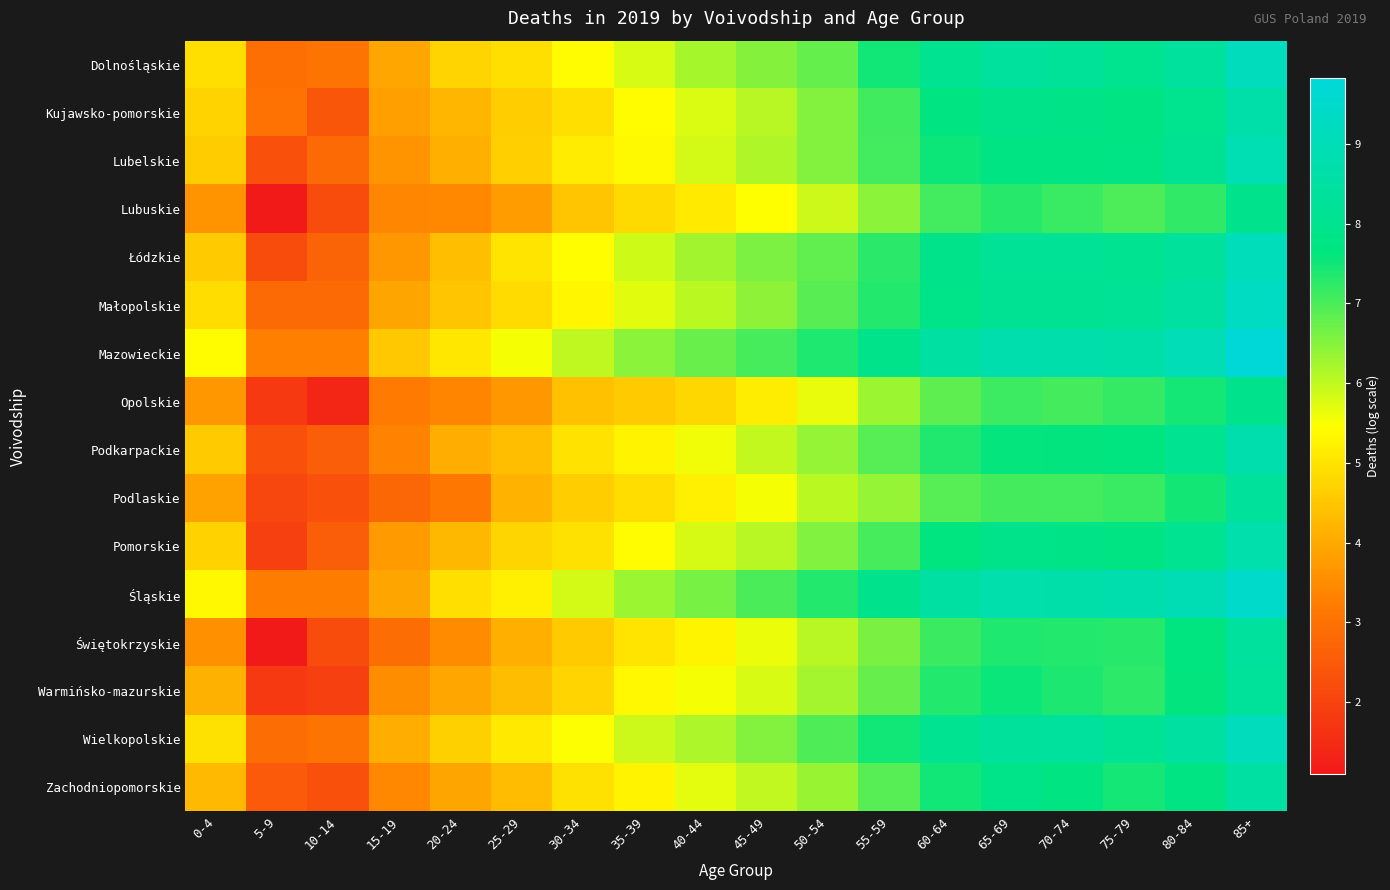

Reading right to left, transcribe all the data shown in this chart.

Dolnośląskie: 85+=9.1	80-84=8.4	75-79=8.0	70-74=8.2	65-69=8.4	60-64=8.1	55-59=7.5	50-54=6.8	45-49=6.5	40-44=6.2	35-39=5.8	30-34=5.4	25-29=4.9	20-24=4.7	15-19=4.0	10-14=3.0	5-9=2.9	0-4=4.9
Kujawsko-pomorskie: 85+=8.7	80-84=8.0	75-79=7.7	70-74=7.8	65-69=7.9	60-64=7.7	55-59=7.1	50-54=6.5	45-49=6.1	40-44=5.8	35-39=5.4	30-34=4.9	25-29=4.6	20-24=4.2	15-19=3.8	10-14=2.4	5-9=3.0	0-4=4.7
Lubelskie: 85+=8.9	80-84=8.1	75-79=7.8	70-74=7.8	65-69=7.8	60-64=7.5	55-59=7.1	50-54=6.5	45-49=6.2	40-44=5.8	35-39=5.4	30-34=5.1	25-29=4.7	20-24=4.1	15-19=3.6	10-14=2.8	5-9=2.3	0-4=4.6
Lubuskie: 85+=8.0	80-84=7.2	75-79=7.0	70-74=7.2	65-69=7.3	60-64=7.1	55-59=6.5	50-54=5.9	45-49=5.5	40-44=5.1	35-39=4.8	30-34=4.5	25-29=3.8	20-24=3.4	15-19=3.4	10-14=2.2	5-9=1.1	0-4=3.6
Łódzkie: 85+=9.1	80-84=8.3	75-79=8.0	70-74=8.2	65-69=8.2	60-64=7.9	55-59=7.3	50-54=6.8	45-49=6.6	40-44=6.3	35-39=5.9	30-34=5.4	25-29=5.0	20-24=4.4	15-19=3.7	10-14=2.7	5-9=2.2	0-4=4.6
Małopolskie: 85+=9.3	80-84=8.5	75-79=8.2	70-74=8.1	65-69=8.1	60-64=7.9	55-59=7.3	50-54=6.9	45-49=6.4	40-44=6.0	35-39=5.7	30-34=5.3	25-29=4.9	20-24=4.5	15-19=3.9	10-14=2.8	5-9=2.8	0-4=4.9
Mazowieckie: 85+=9.8	80-84=9.0	75-79=8.6	70-74=8.7	65-69=8.8	60-64=8.5	55-59=7.9	50-54=7.4	45-49=7.0	40-44=6.8	35-39=6.5	30-34=6.0	25-29=5.5	20-24=5.1	15-19=4.5	10-14=3.3	5-9=3.3	0-4=5.4
Opolskie: 85+=8.0	80-84=7.5	75-79=7.2	70-74=7.1	65-69=7.1	60-64=6.8	55-59=6.3	50-54=5.7	45-49=5.2	40-44=4.8	35-39=4.6	30-34=4.4	25-29=3.7	20-24=3.4	15-19=3.2	10-14=1.4	5-9=1.8	0-4=3.7
Podkarpackie: 85+=8.8	80-84=8.0	75-79=7.6	70-74=7.6	65-69=7.6	60-64=7.4	55-59=6.9	50-54=6.4	45-49=6.0	40-44=5.6	35-39=5.3	30-34=5.0	25-29=4.4	20-24=4.1	15-19=3.3	10-14=2.6	5-9=2.3	0-4=4.6
Podlaskie: 85+=8.4	80-84=7.5	75-79=7.2	70-74=7.1	65-69=7.1	60-64=6.9	55-59=6.4	50-54=6.1	45-49=5.5	40-44=5.2	35-39=4.9	30-34=4.6	25-29=4.2	20-24=3.1	15-19=2.8	10-14=2.3	5-9=2.1	0-4=3.9
Pomorskie: 85+=8.7	80-84=8.1	75-79=7.8	70-74=7.8	65-69=7.9	60-64=7.7	55-59=7.0	50-54=6.5	45-49=6.1	40-44=5.8	35-39=5.4	30-34=5.0	25-29=4.8	20-24=4.3	15-19=3.8	10-14=2.6	5-9=1.9	0-4=4.7
Śląskie: 85+=9.5	80-84=9.0	75-79=8.8	70-74=8.7	65-69=8.7	60-64=8.5	55-59=8.0	50-54=7.3	45-49=7.0	40-44=6.6	35-39=6.3	30-34=5.9	25-29=5.2	20-24=4.9	15-19=3.9	10-14=3.2	5-9=3.2	0-4=5.4
Świętokrzyskie: 85+=8.4	80-84=7.6	75-79=7.3	70-74=7.4	65-69=7.4	60-64=7.1	55-59=6.6	50-54=6.1	45-49=5.6	40-44=5.3	35-39=5.0	30-34=4.6	25-29=4.1	20-24=3.5	15-19=2.9	10-14=2.2	5-9=1.1	0-4=3.6
Warmińsko-mazurskie: 85+=8.3	80-84=7.6	75-79=7.3	70-74=7.4	65-69=7.5	60-64=7.3	55-59=6.8	50-54=6.2	45-49=5.8	40-44=5.5	35-39=5.3	30-34=4.7	25-29=4.3	20-24=4.0	15-19=3.5	10-14=1.9	5-9=1.8	0-4=4.1
Wielkopolskie: 85+=9.1	80-84=8.5	75-79=8.1	70-74=8.4	65-69=8.3	60-64=8.1	55-59=7.5	50-54=7.0	45-49=6.5	40-44=6.2	35-39=5.9	30-34=5.5	25-29=5.1	20-24=4.7	15-19=4.1	10-14=3.0	5-9=2.9	0-4=5.0
Zachodniopomorskie: 85+=8.5	80-84=7.8	75-79=7.5	70-74=7.7	65-69=7.9	60-64=7.5	55-59=6.9	50-54=6.3	45-49=6.0	40-44=5.7	35-39=5.3	30-34=5.0	25-29=4.3	20-24=3.9	15-19=3.4	10-14=2.3	5-9=2.5	0-4=4.3